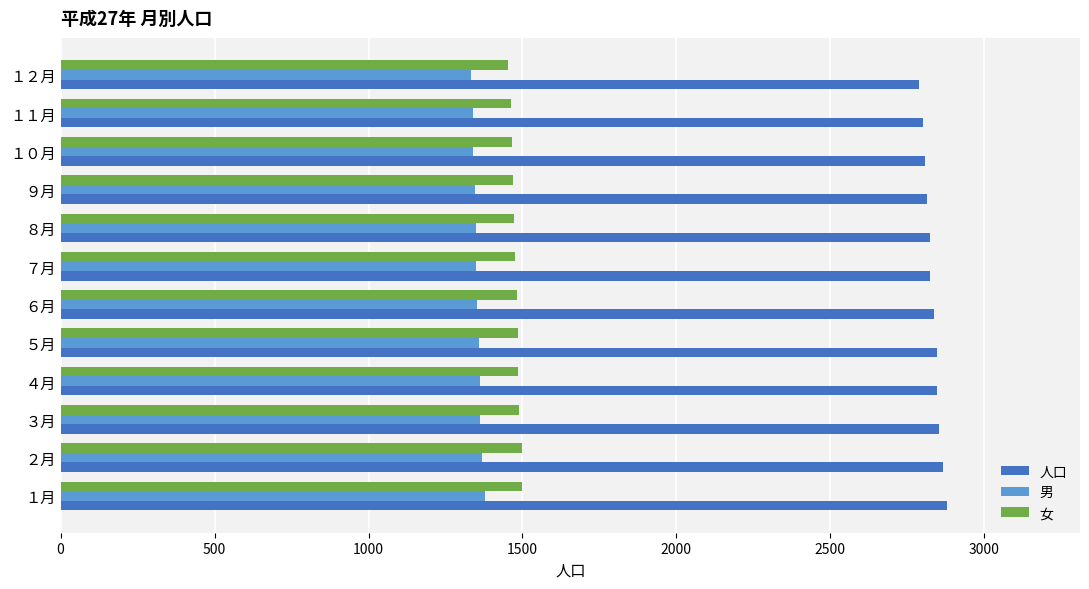

What is the average value of the 人口 series?

2832